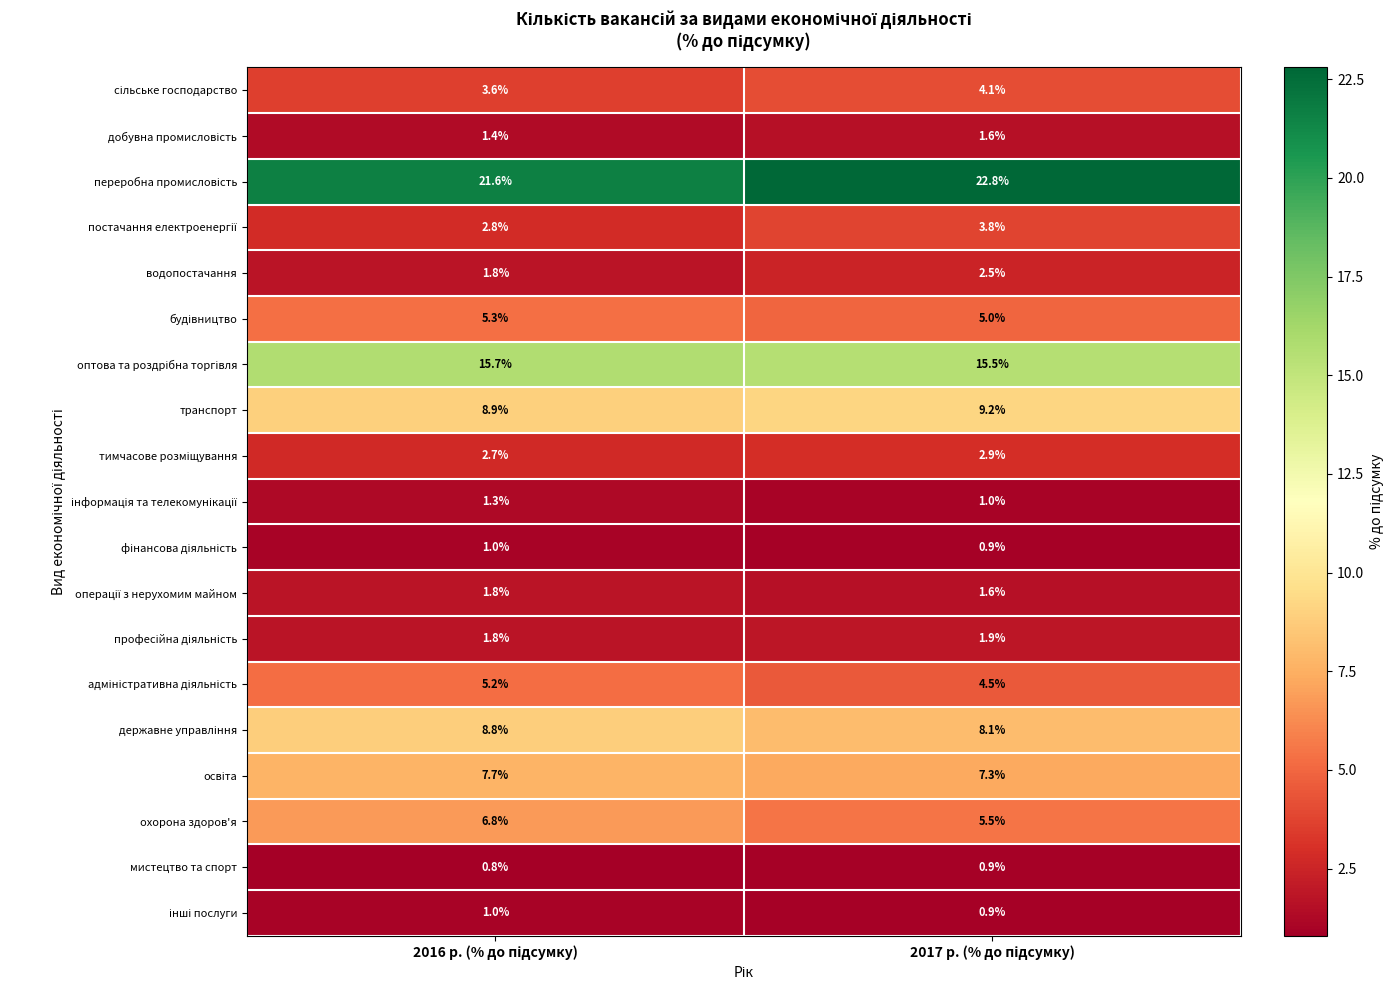

At how many categories does at least one series exceed 6?

2